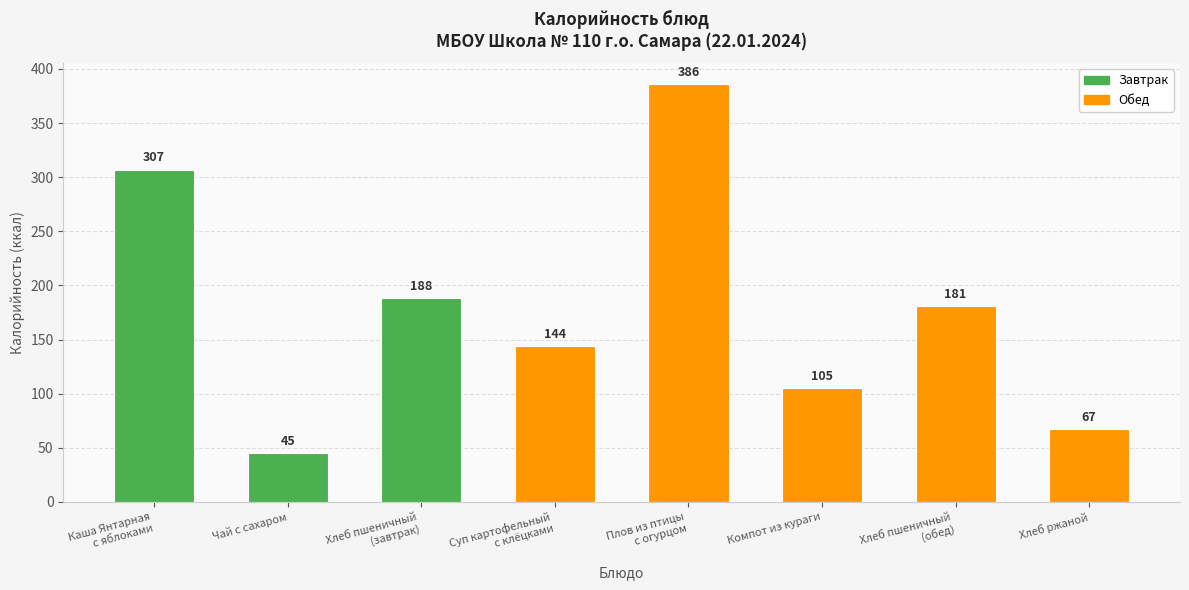

What is the minimum value shown in the chart?

45